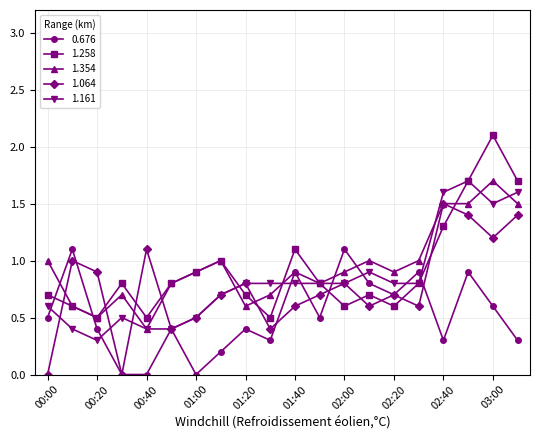

What is the value of the 1.354 point at the 13th from the left?

0.9